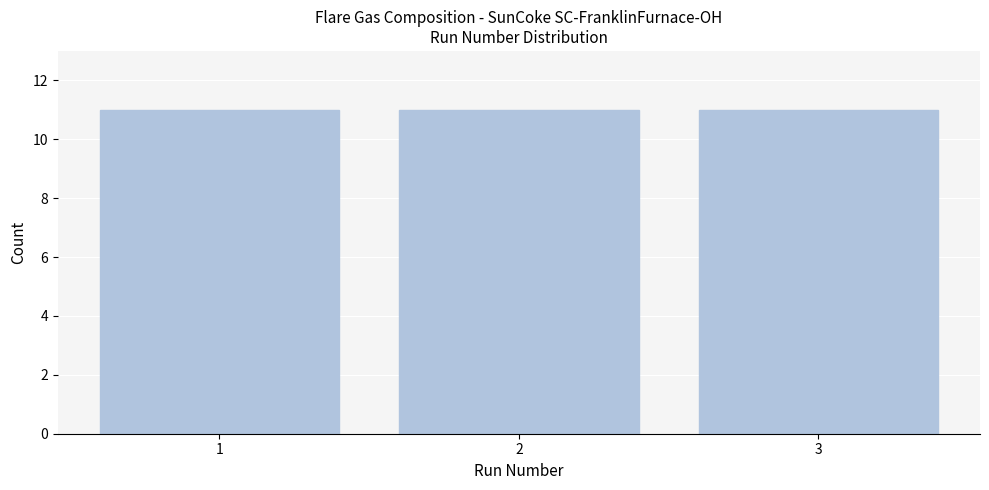

Reading left to right, transcribe this chart: for each bar, give the range it covers on the x-axis and its height. The values are not printed on the chart, so give them approximately, as read against the axis.

0.5 to 1.5: 11
1.5 to 2.5: 11
2.5 to 3.5: 11